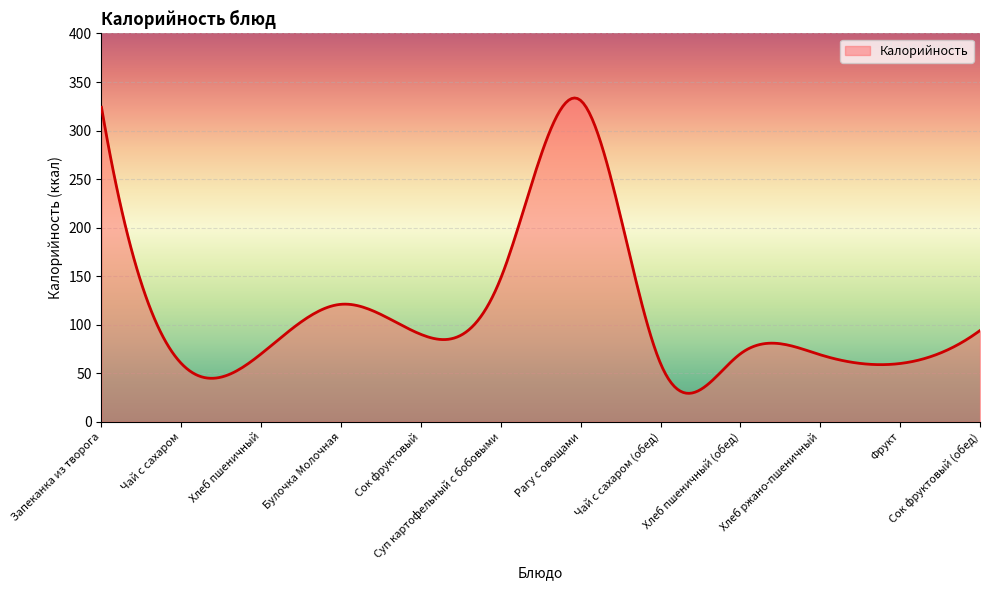

What is the sum of all values?

33990.8